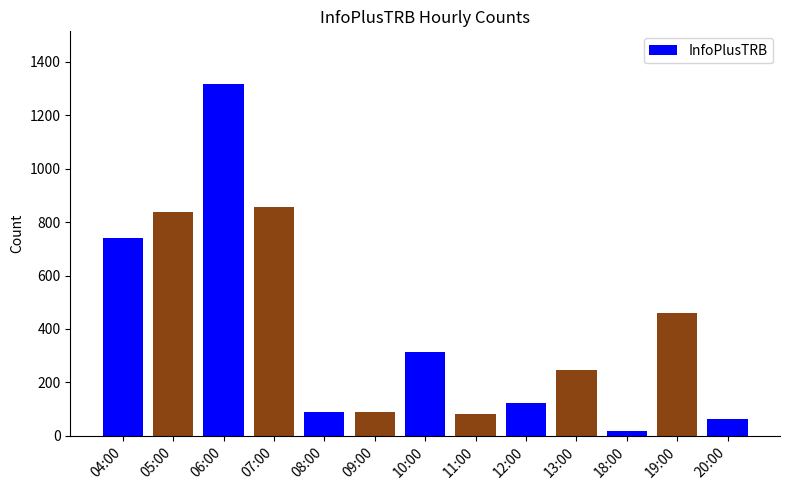

What is the difference between the second highest and second lowest values?

793